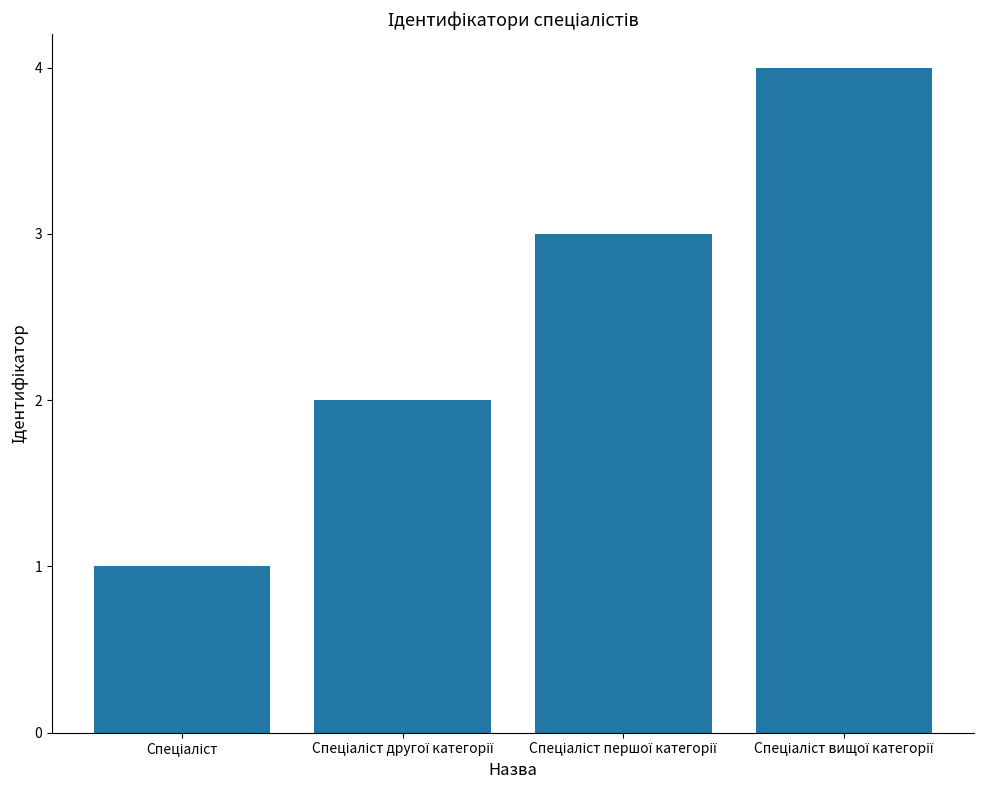

What is the maximum value shown in the chart?

4